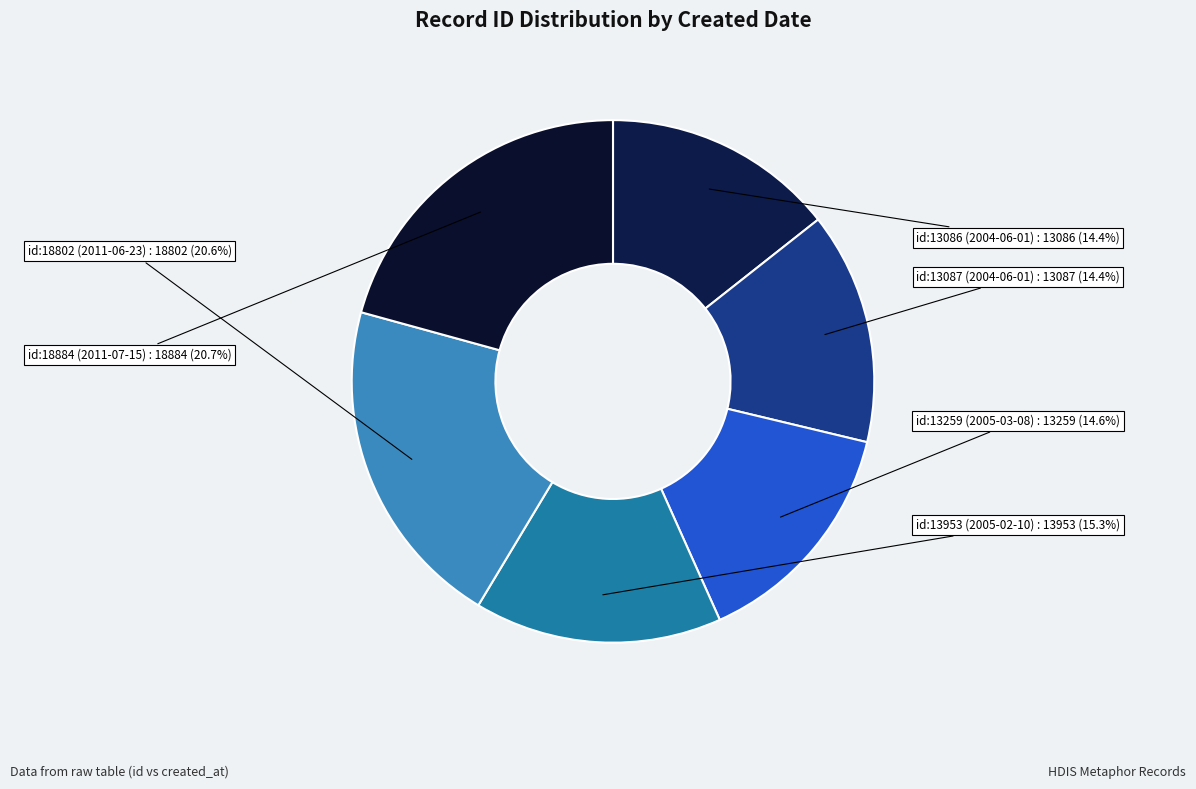

Is there a majority slice in this chart?

No